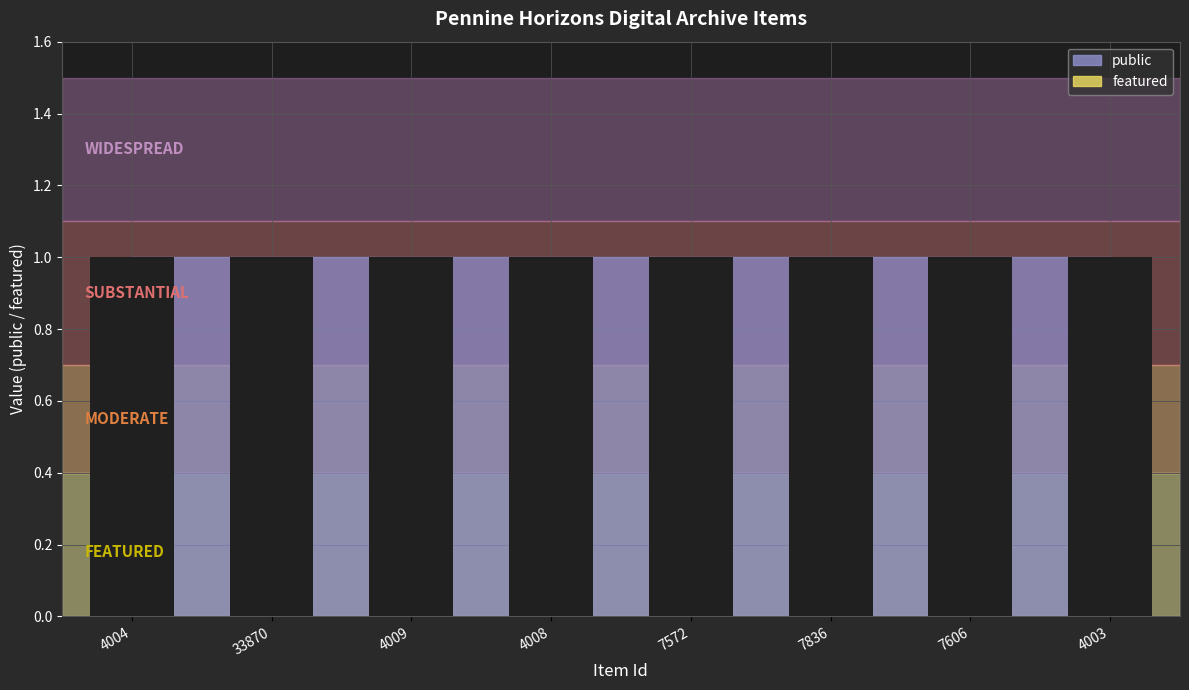

Count the number of data series in this chart.

2